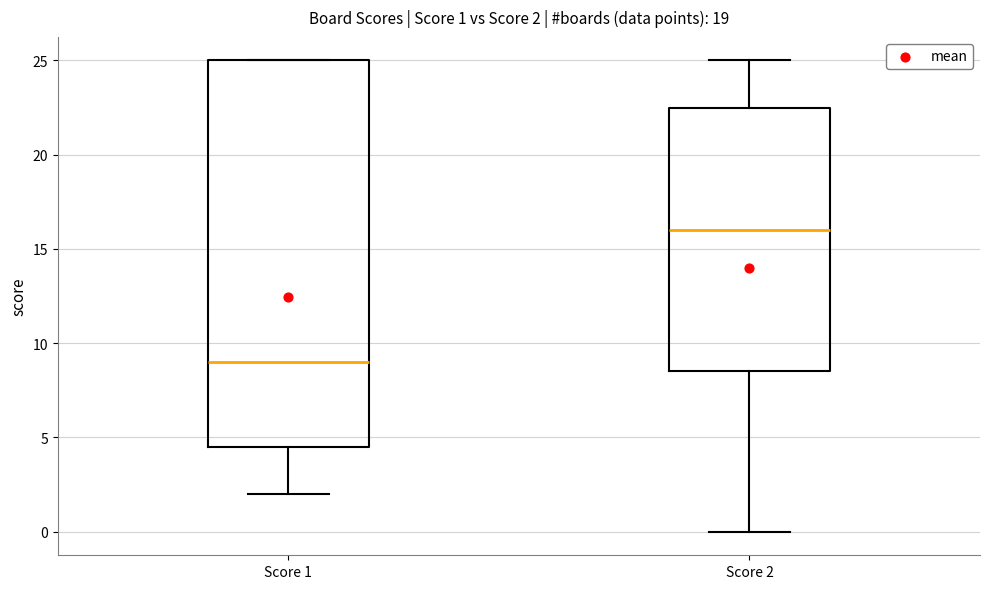

Comparing the boxes themselves (not the whiskers), which one is the tallest?

Score 1